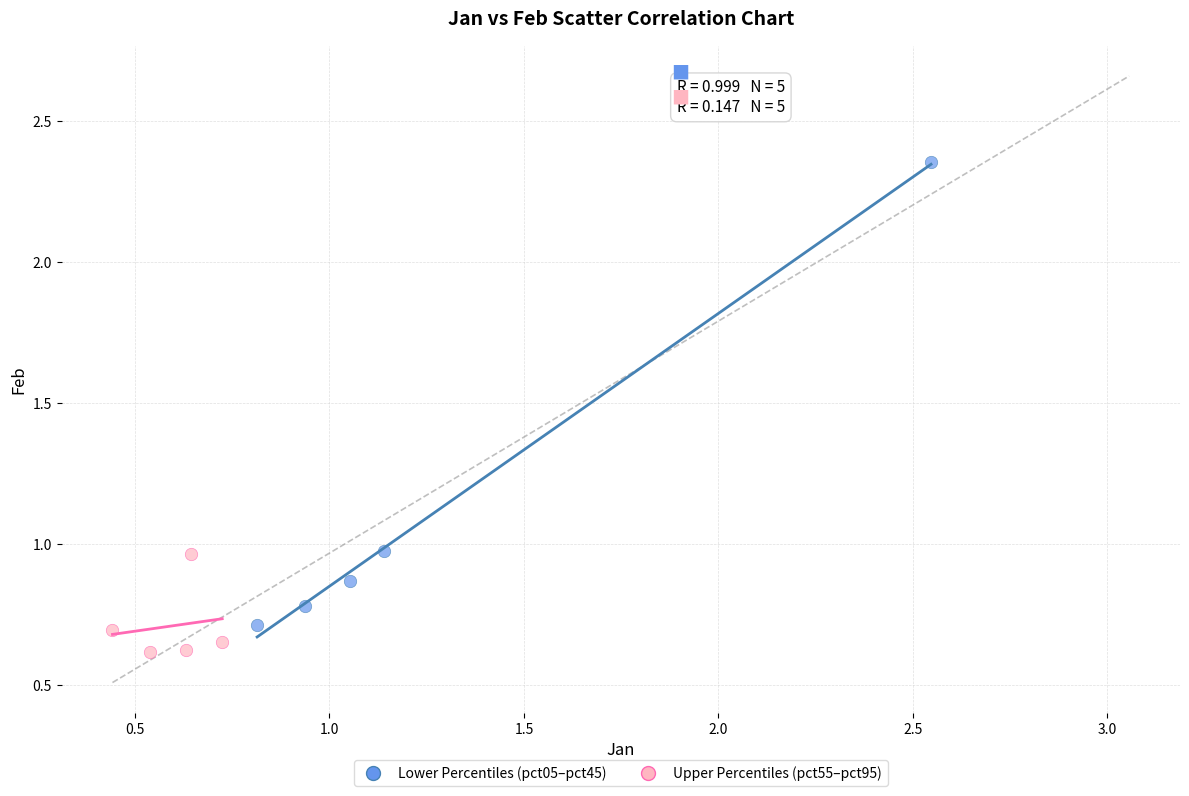

Which series reaches the minimum Y coordinate?

Upper Percentiles (pct55–pct95)